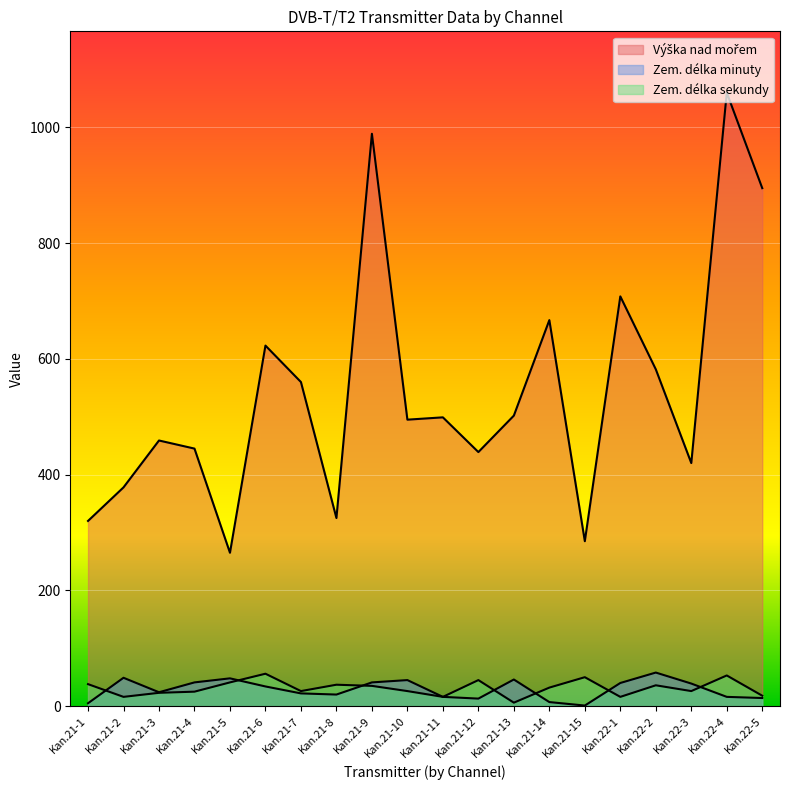

How many distinct data groups are displayed?

3